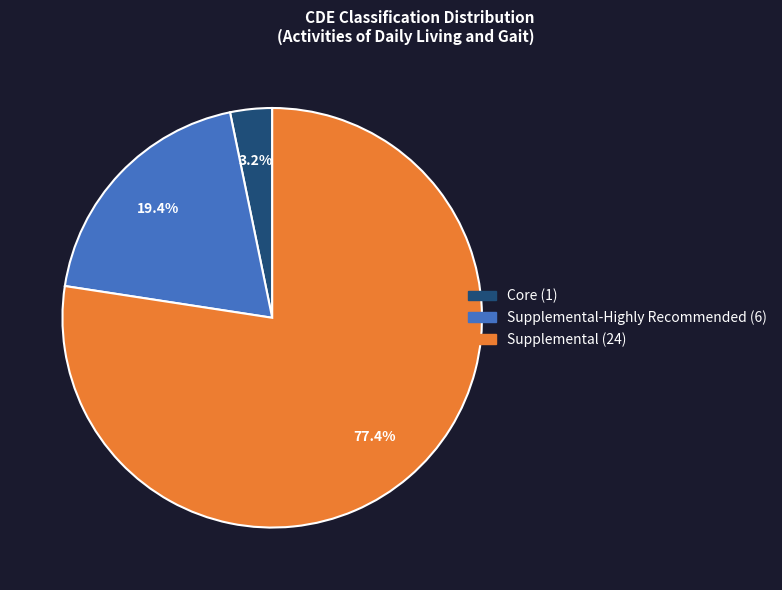

Is there a majority slice in this chart?

Yes